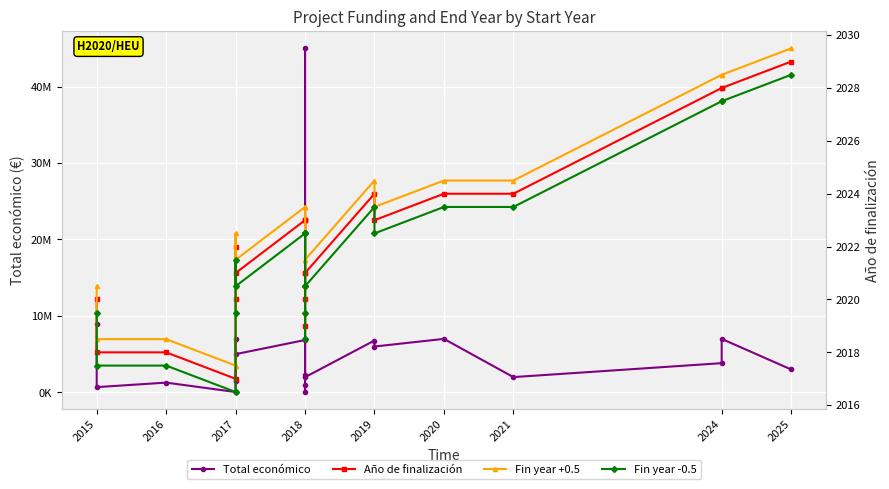

Which series has the widest spread of values?

Total económico